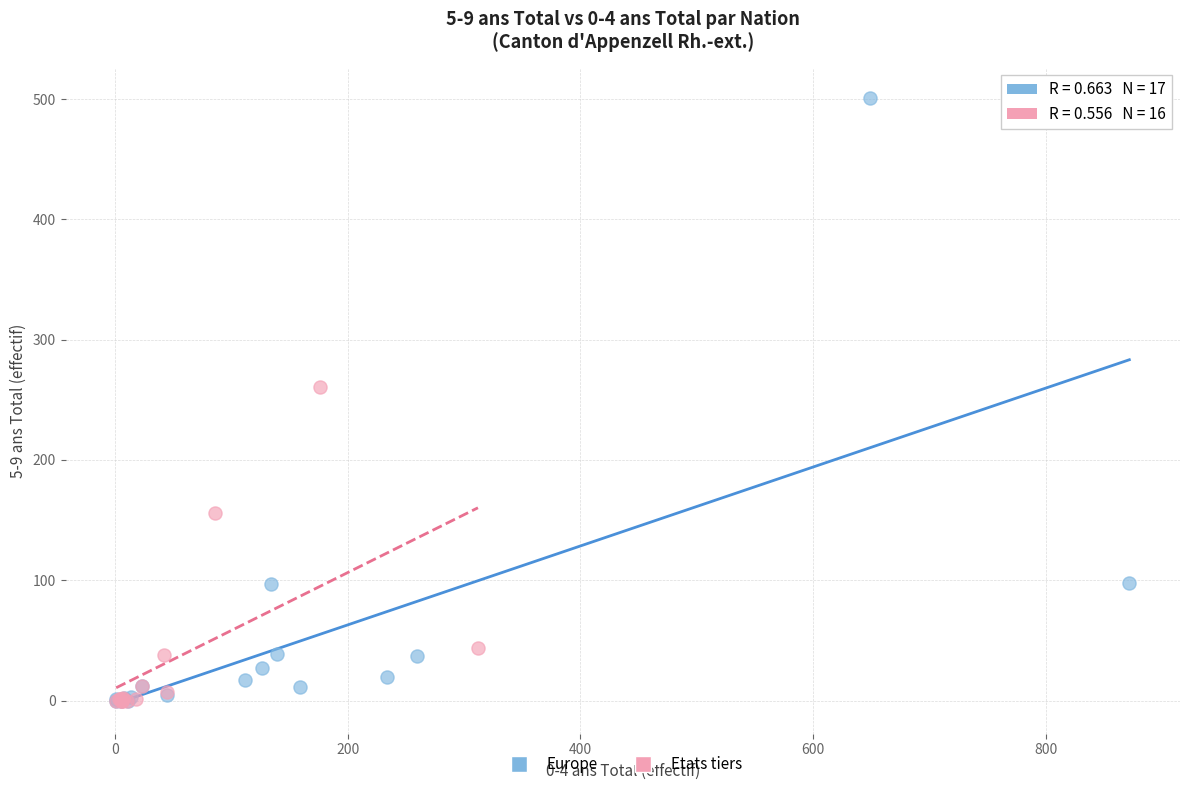

Which series has the largest Y range (max minus min)?

Europe